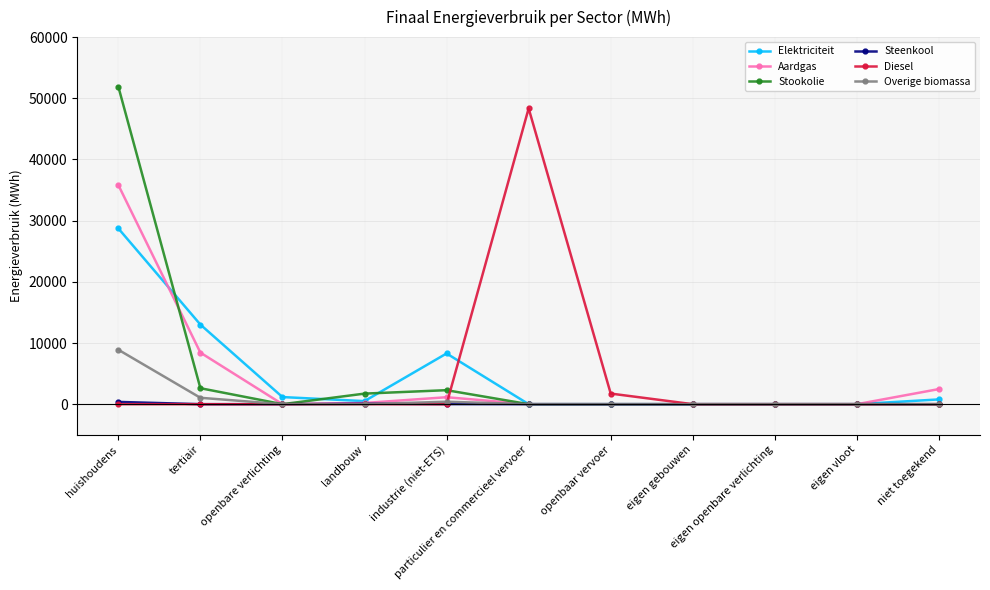

Which series has the widest spread of values?

Stookolie